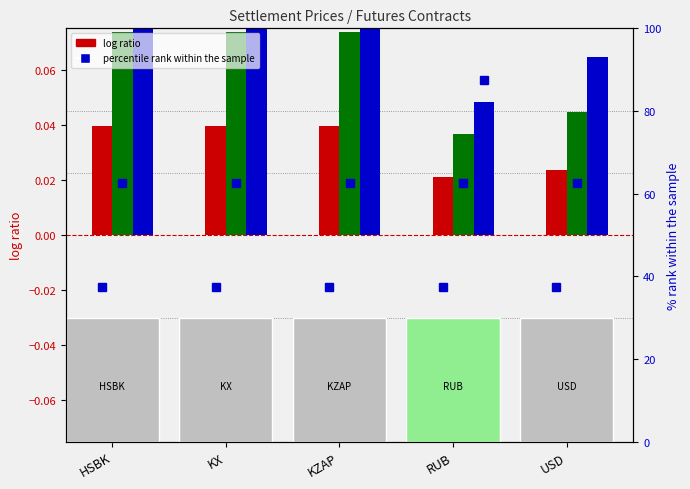

How many groups of bars are there?

5